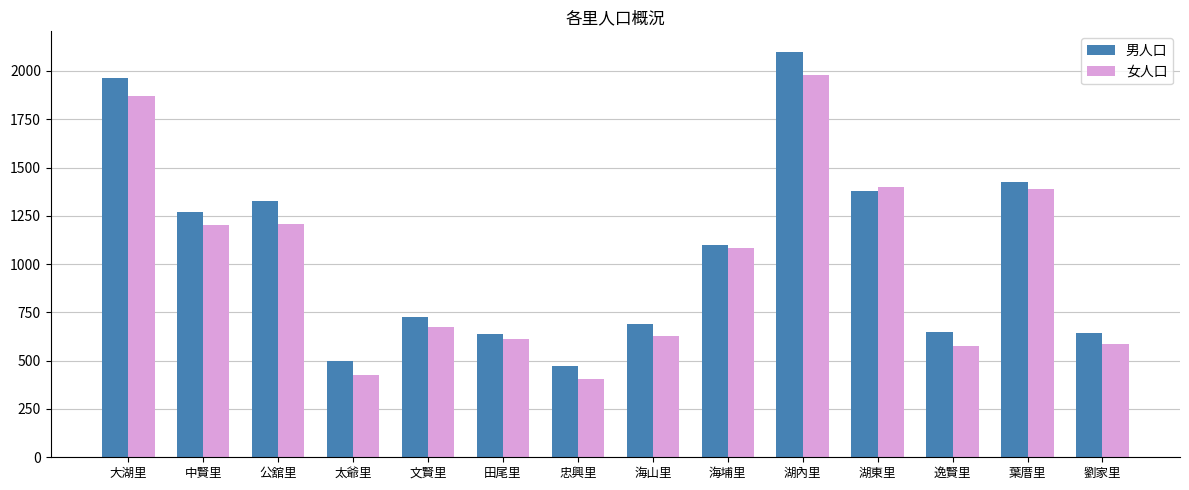

What is the approximate value of 男人口 at 葉厝里?

1427